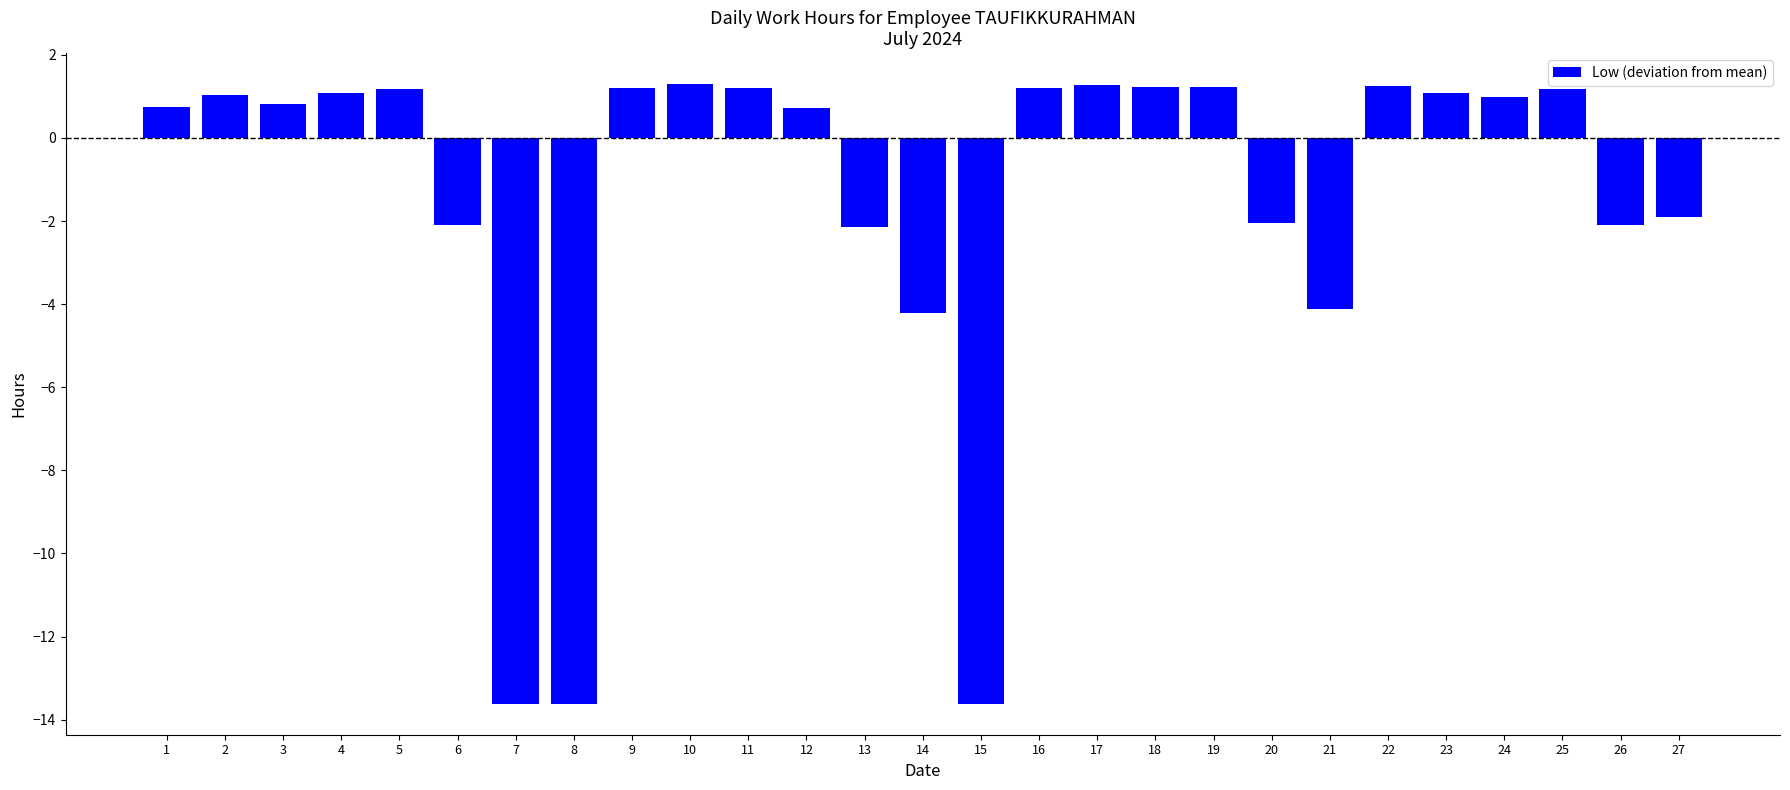

Does the chart contain any negative values?

Yes